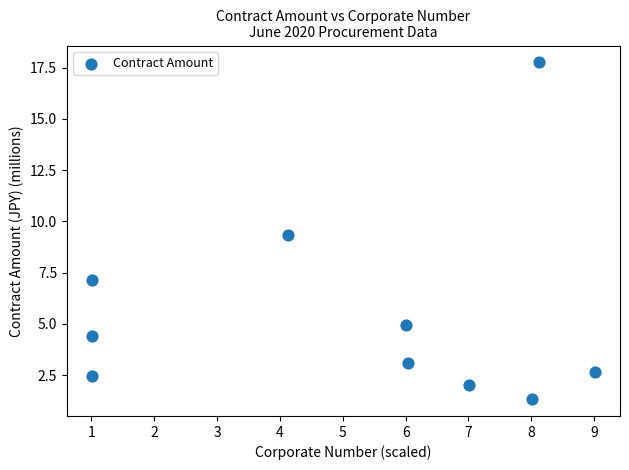

What Y value in the scatter plot is closest to 9?

9.3